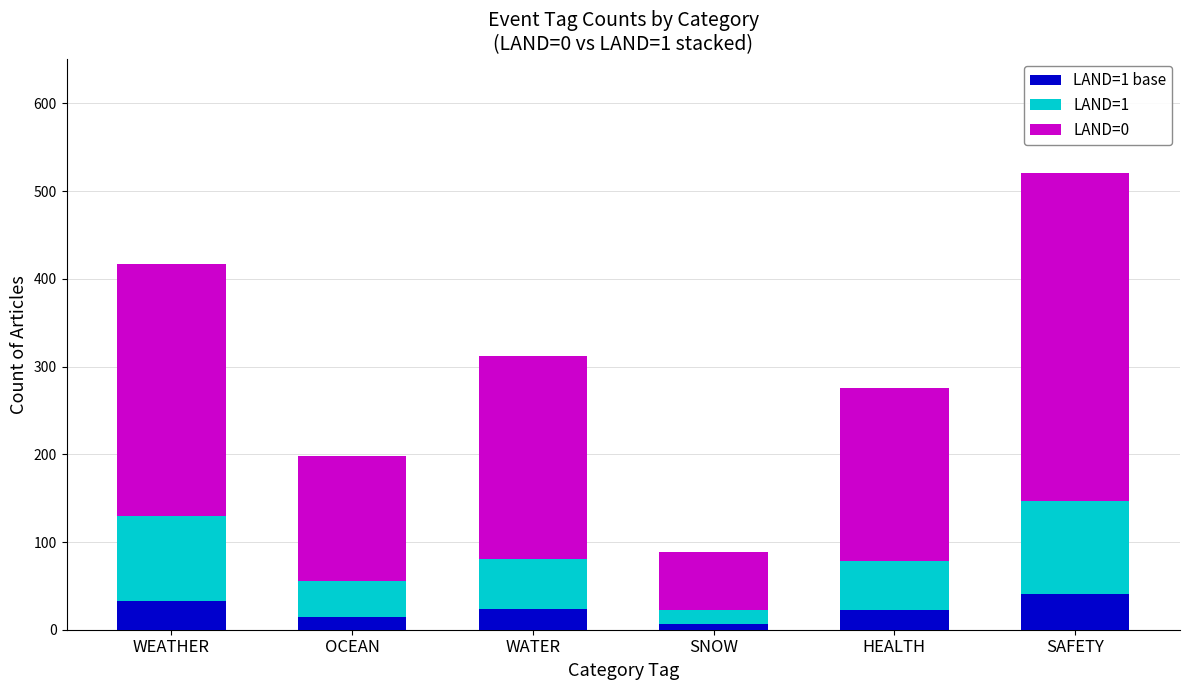

At which category is the sum across all series the highest?

SAFETY